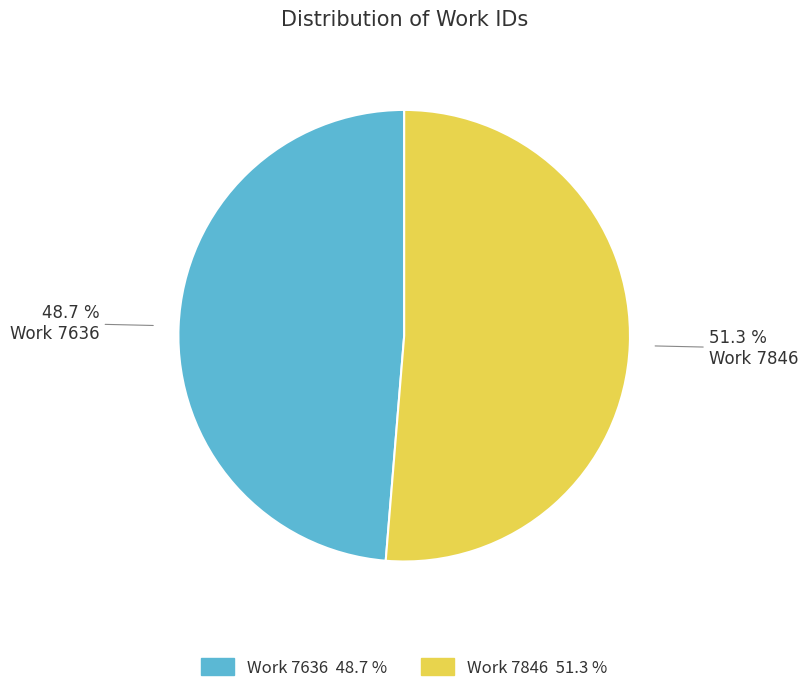

Which has a higher value, Work 7846 or Work 7636?

Work 7846